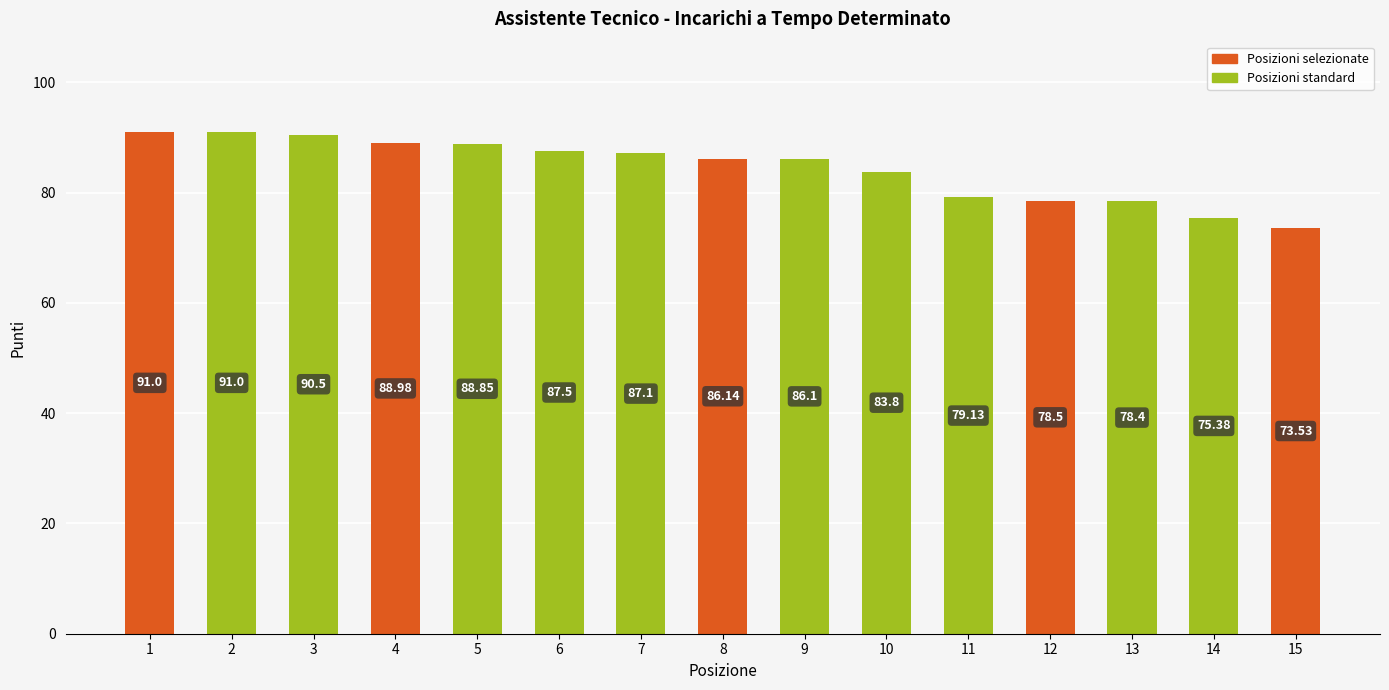

What is the minimum value shown in the chart?

73.5